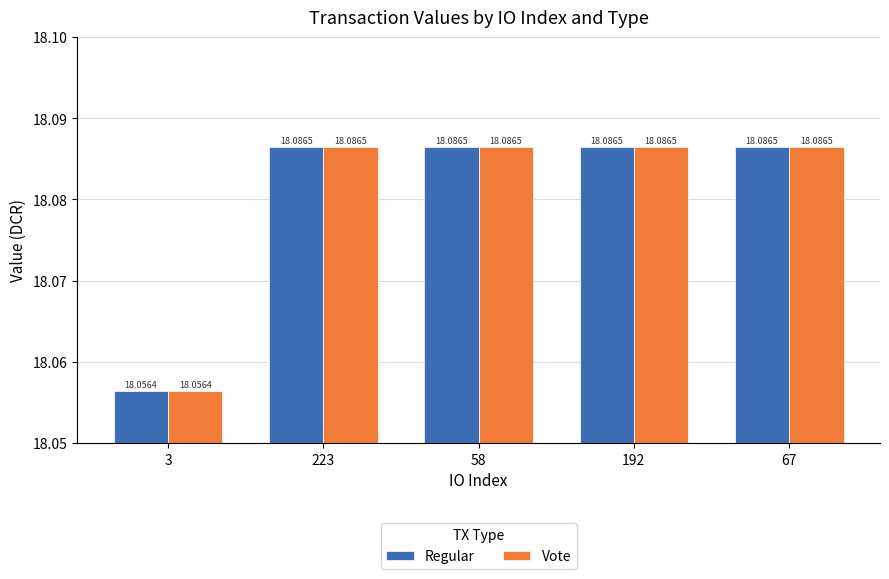

Reading right to left, transcribe all the data shown in this chart.

Regular: 18.1	18.1	18.1	18.1	18.1
Vote: 18.1	18.1	18.1	18.1	18.1